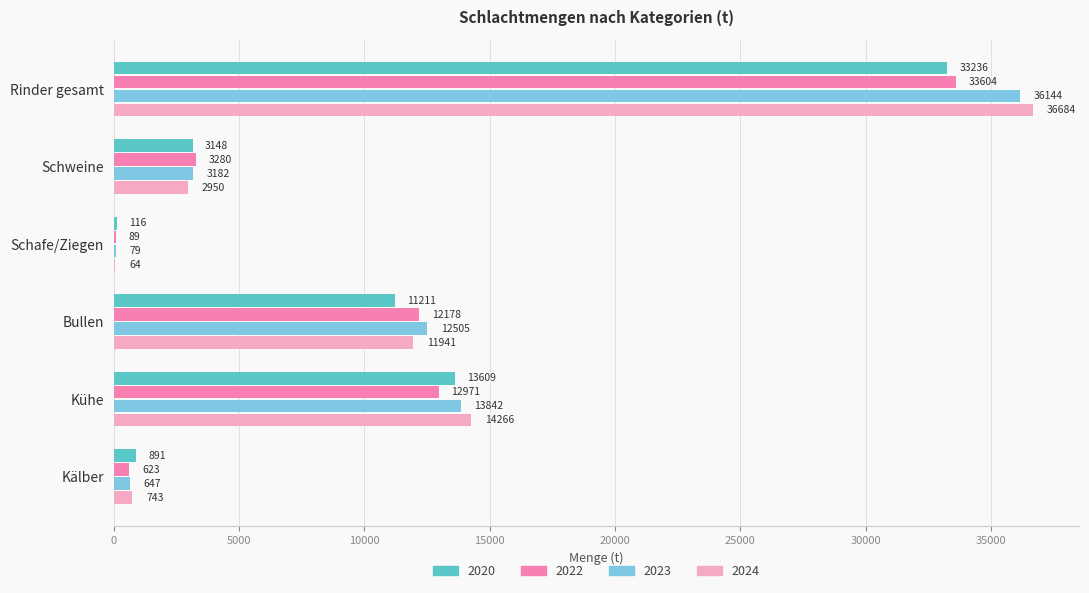

Between Schafe/Ziegen and Kühe, which series saw the biggest shift?

2024